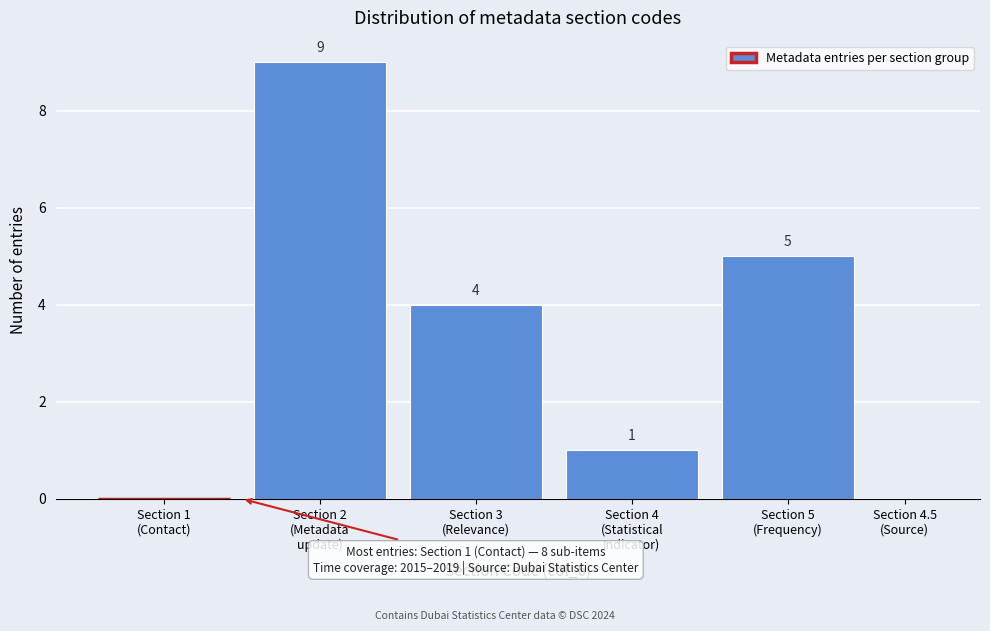

How many values are between 0 and 5?

5